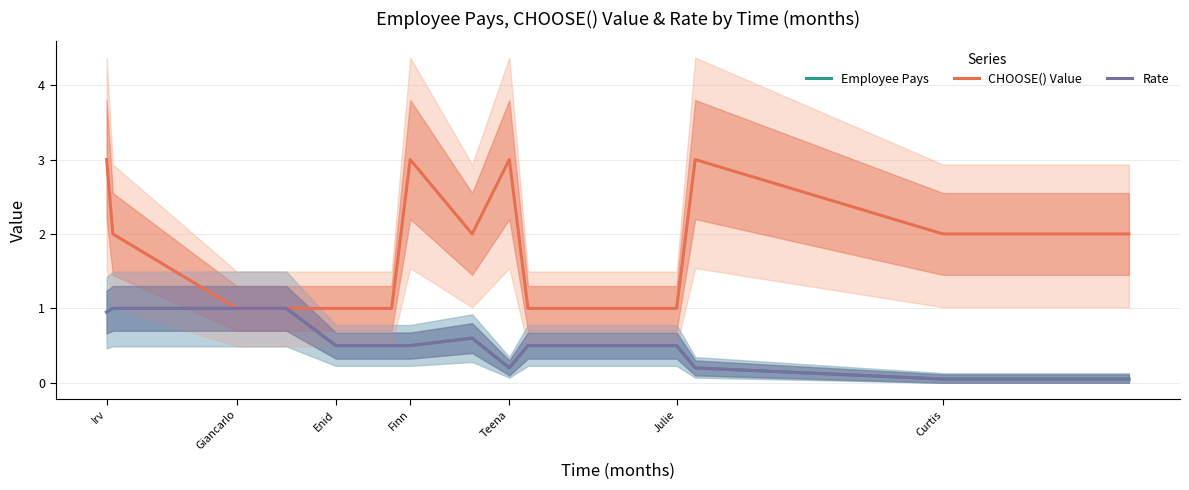

Which series has the largest total across all categories?

CHOOSE() Value